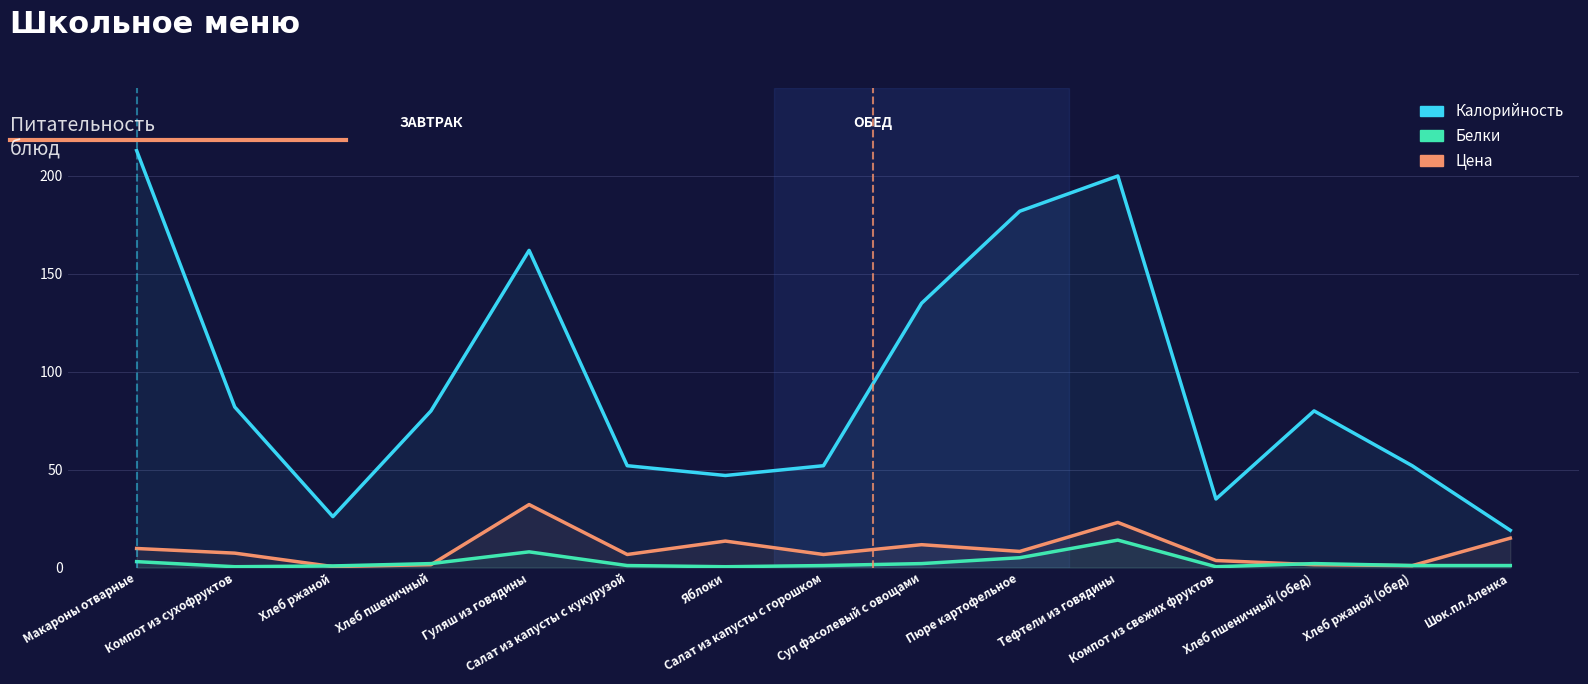

True or false: Цена and Калорийность intersect in this chart.

False